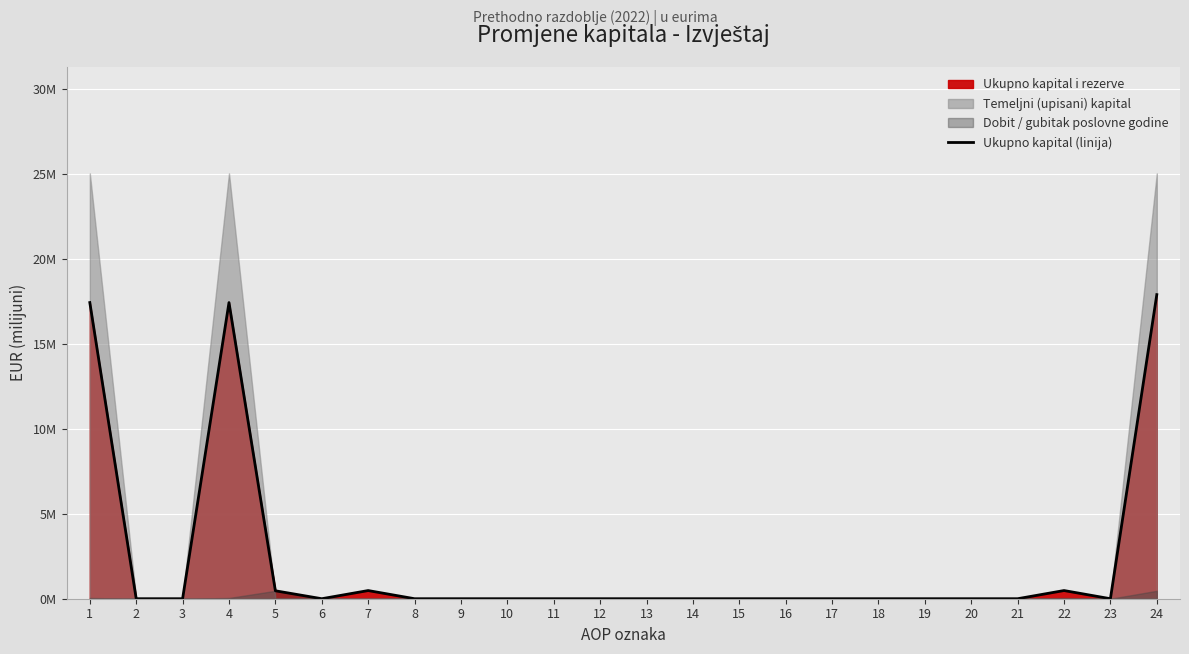

True or false: there are more than 0 points higher than both neighbors.

True